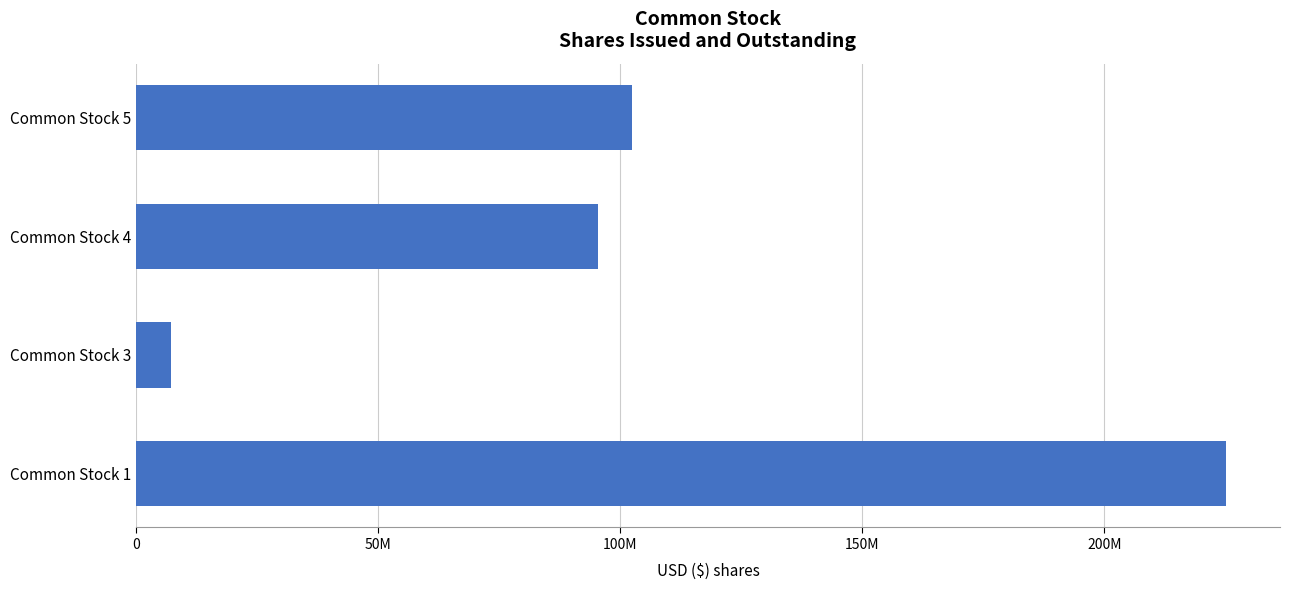

Which label corresponds to the smallest value in the chart?

Common Stock 3